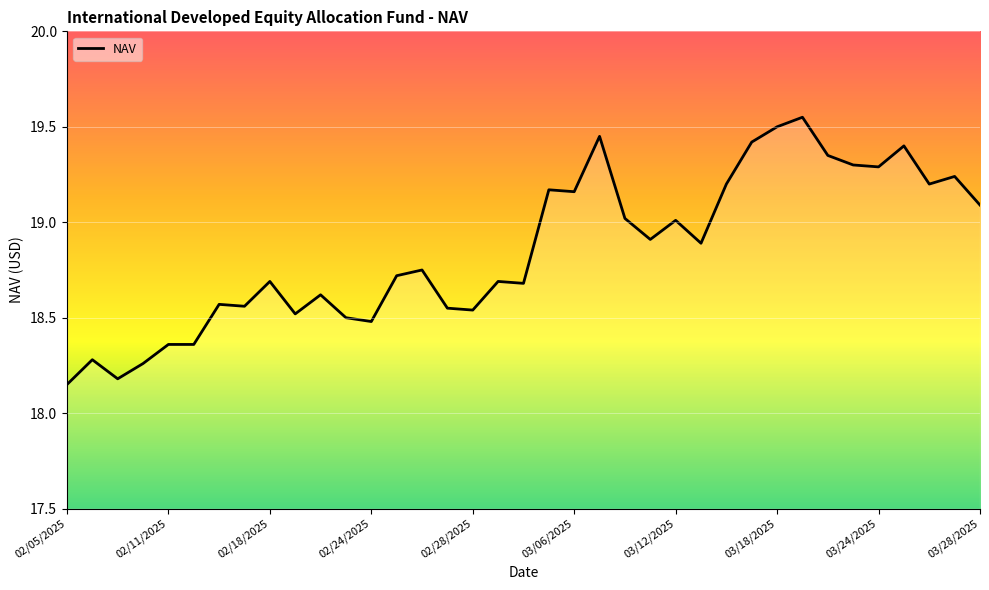

What is the difference between the maximum and minimum values?

1.4